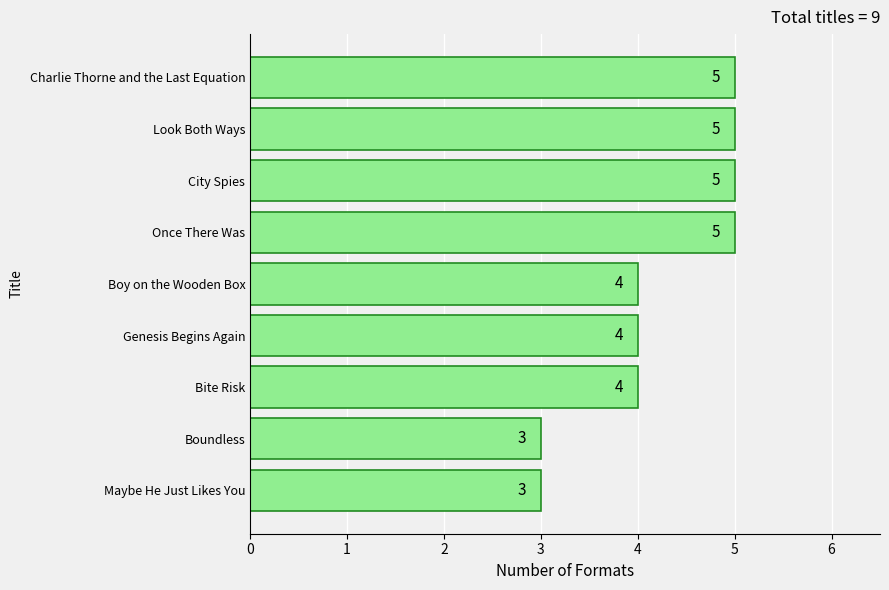

What is the sum of the values at Look Both Ways and Maybe He Just Likes You?

8